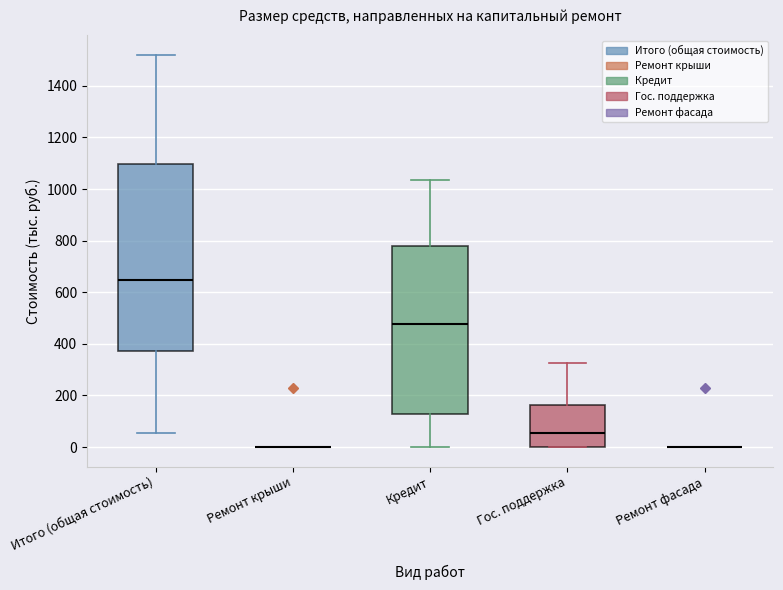

Which box is the tallest, from its lower edge to its upper edge?

Итого (общая стоимость)